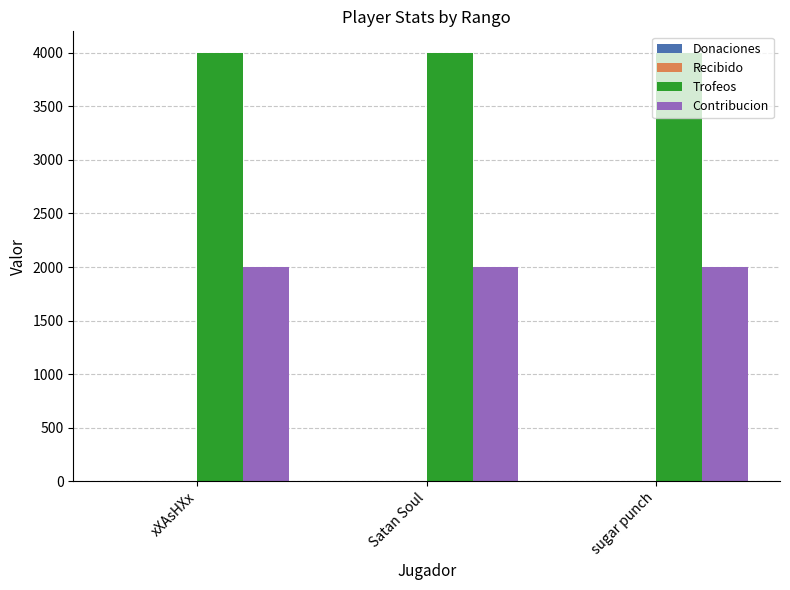

What is the difference between the highest and lowest values at sugar punch?

2001